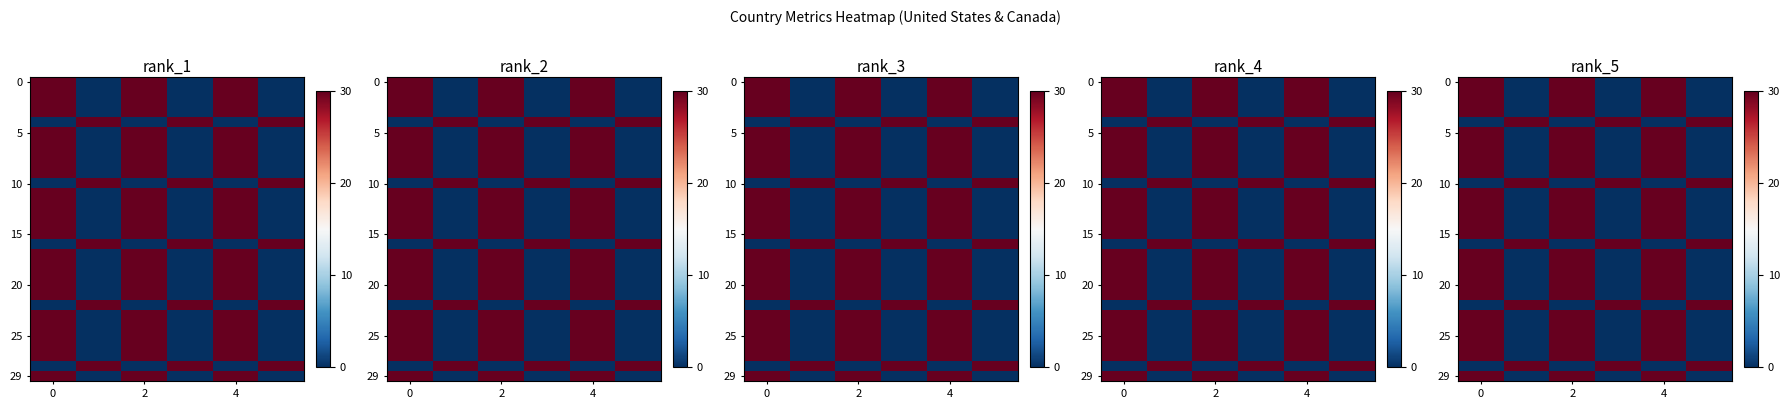

What is the sum of all row_10 values?

90